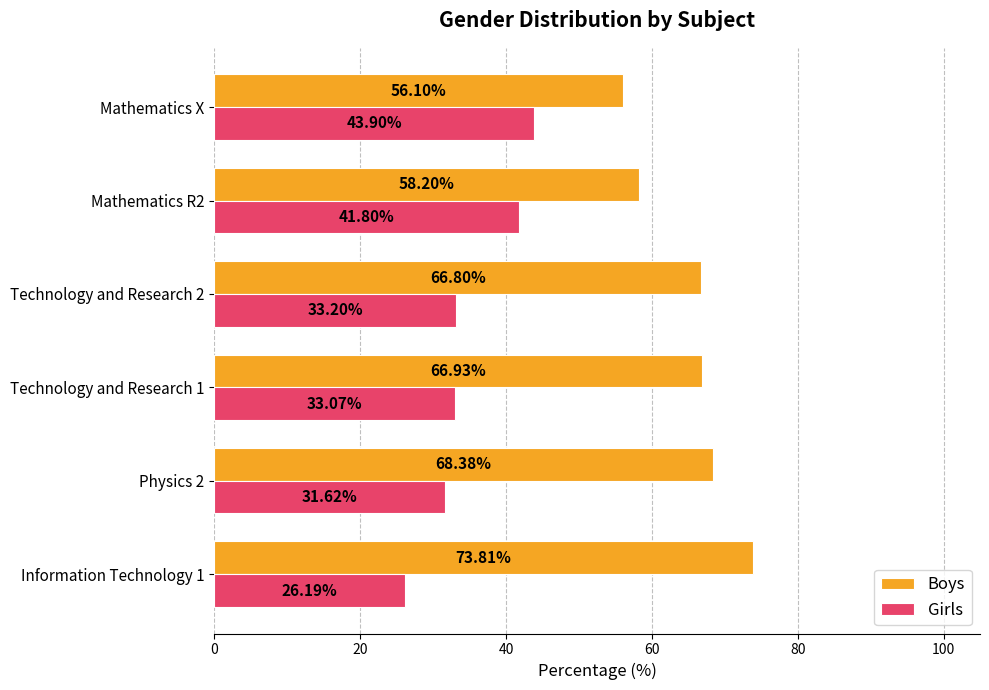

Is the value of Girls at Mathematics X greater than the value of Boys at Information Technology 1?

No